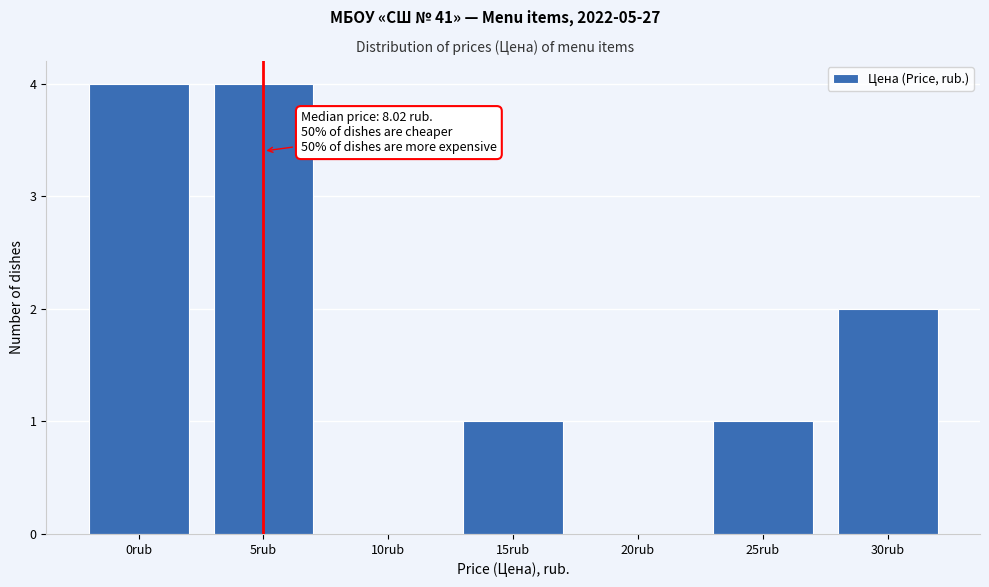

Reading right to left, list all the values displayed in this chart.

30rub=2	25rub=1	20rub=0	15rub=1	10rub=0	5rub=4	0rub=4